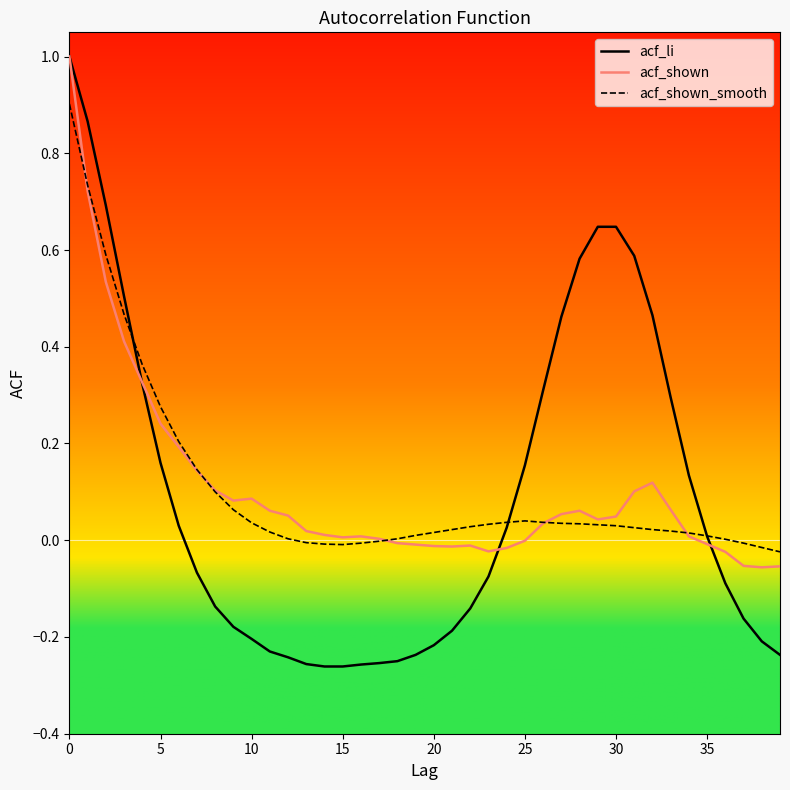

After their last crossing, which series has the higher values: acf_shown or acf_li?

acf_shown